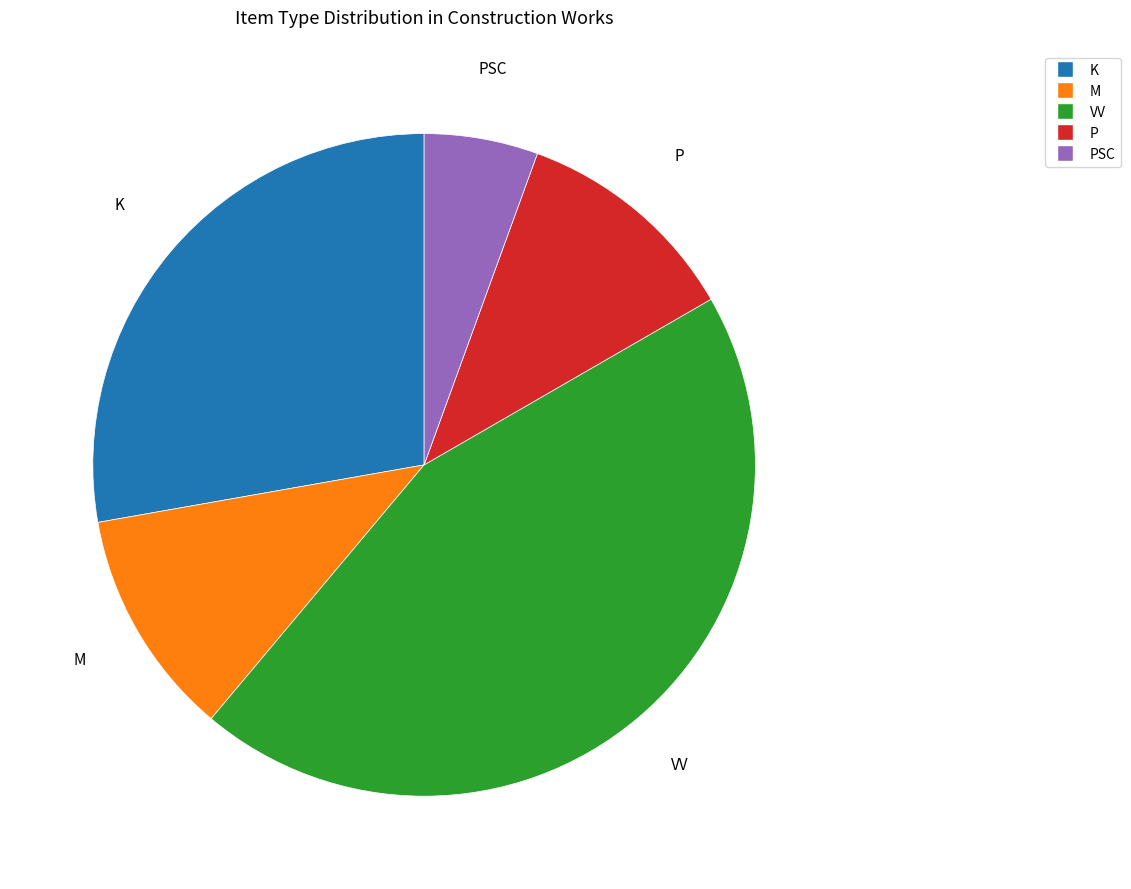

The PSC slice represents 6% of the pie. True or false?

True